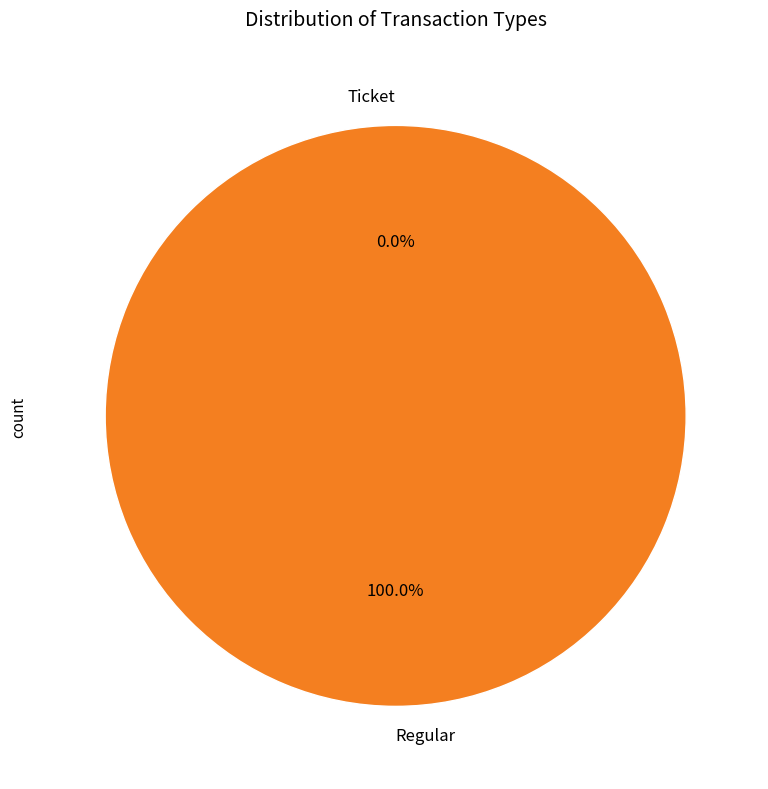

Which slice represents more than half of the pie?

Regular